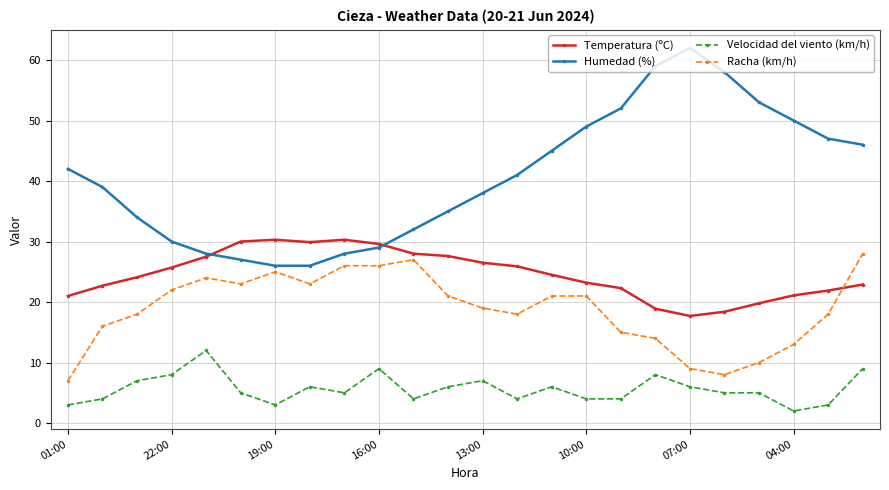

What is the difference between the maximum and minimum values in the Velocidad del viento (km/h) series?

10.0